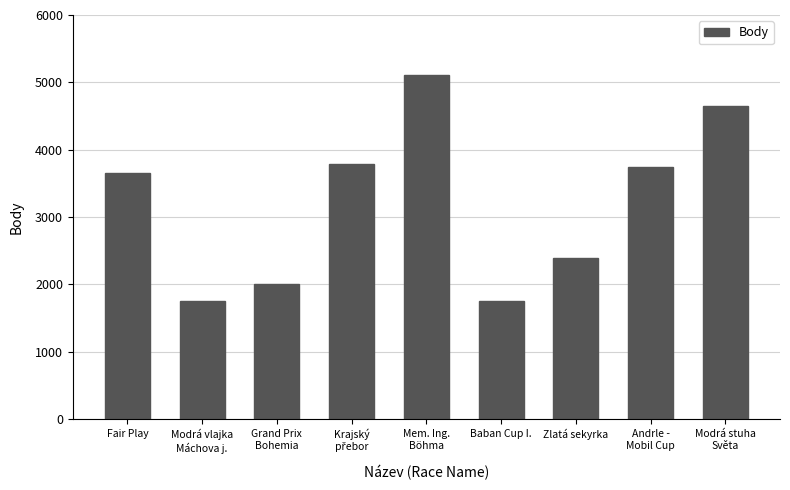

What is the difference between the maximum and second lowest values?

3350